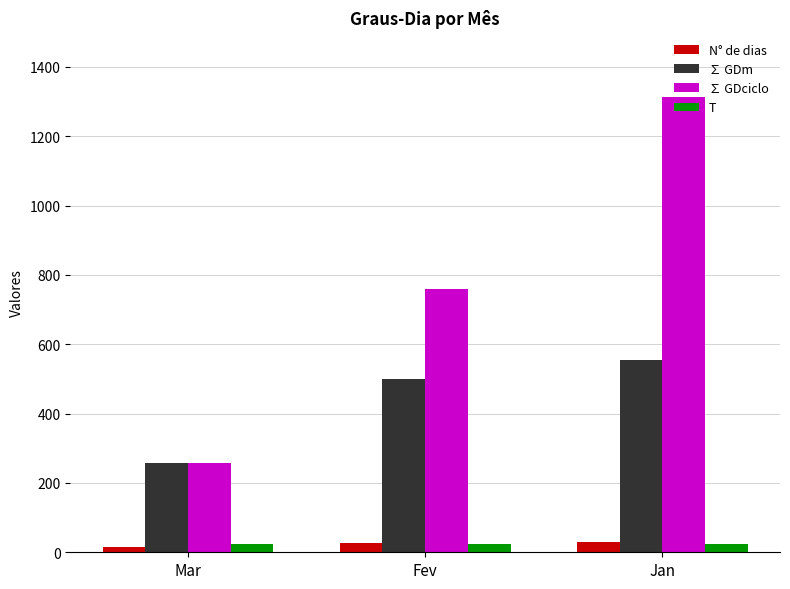

Where is ∑ GDciclo nearest to the value 786?

Fev